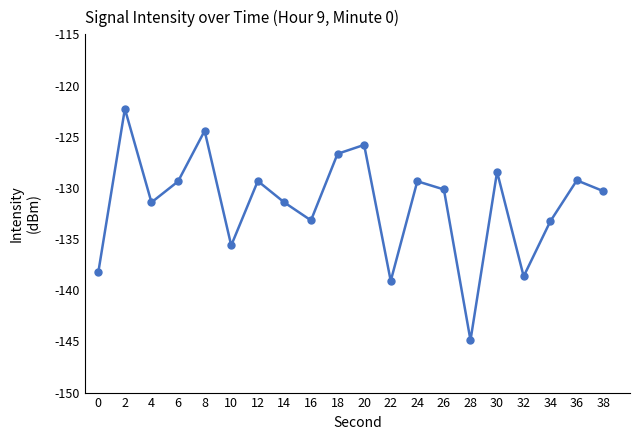

At which category does the data reach its first local peak?

2